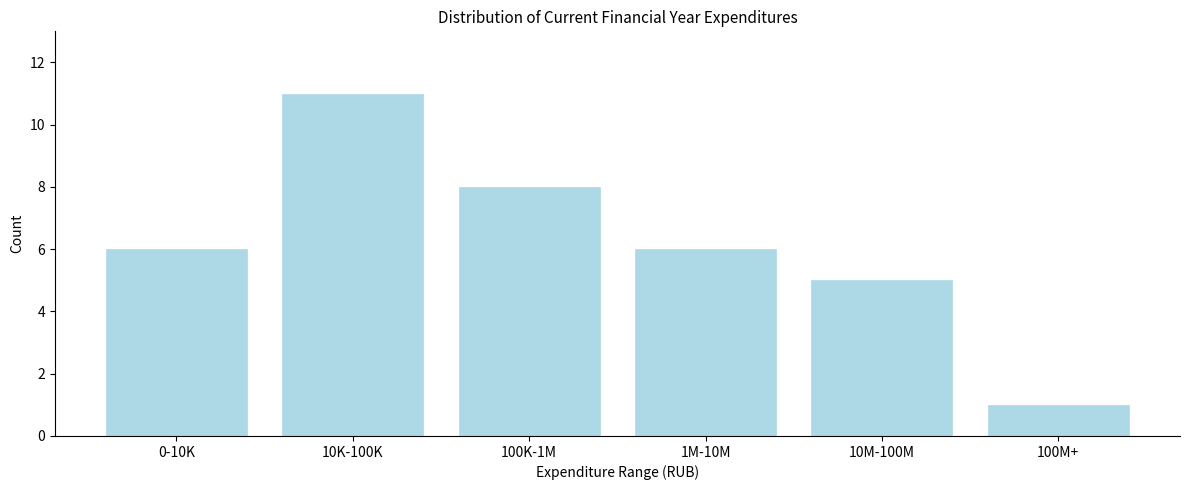

Reading right to left, transcribe all the data shown in this chart.

100M+=1	10M-100M=5	1M-10M=6	100K-1M=8	10K-100K=11	0-10K=6